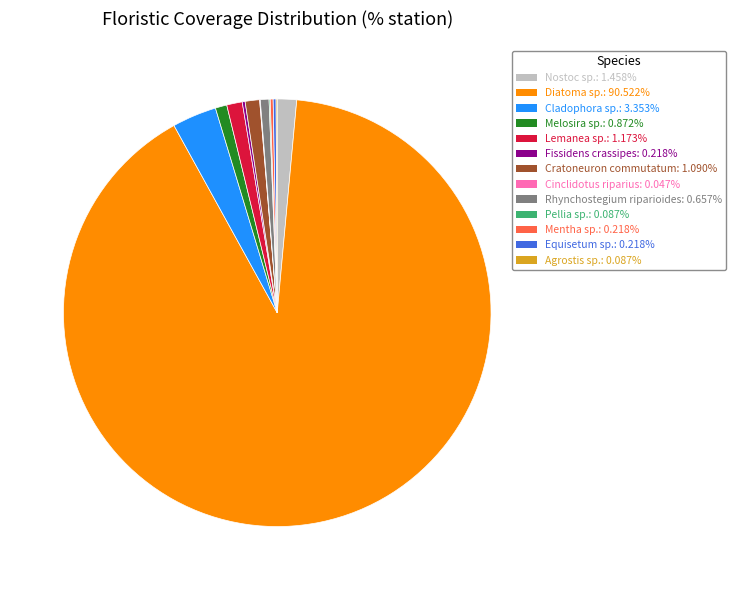

Is there any slice that represents more than half of the pie?

Yes